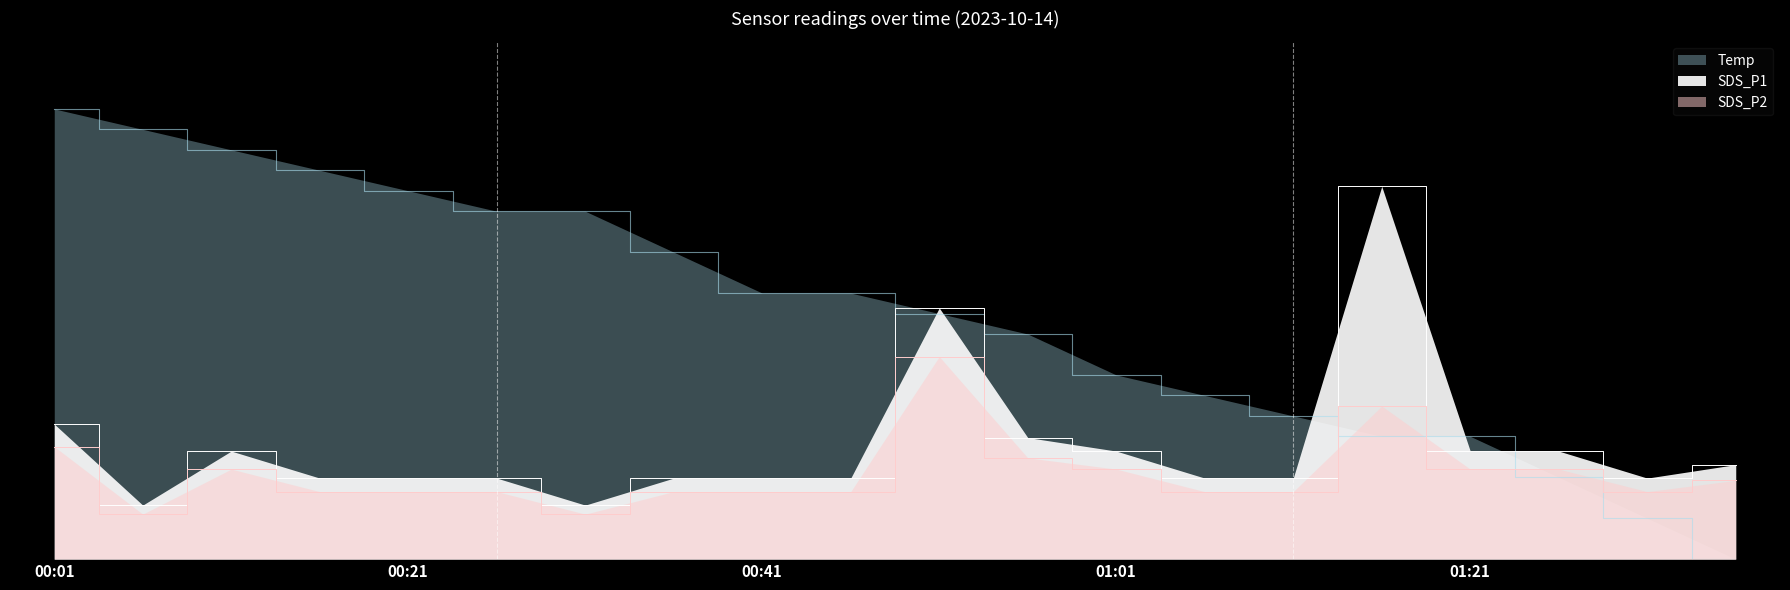

True or false: SDS_P2 and SDS_P1 intersect in this chart.

False